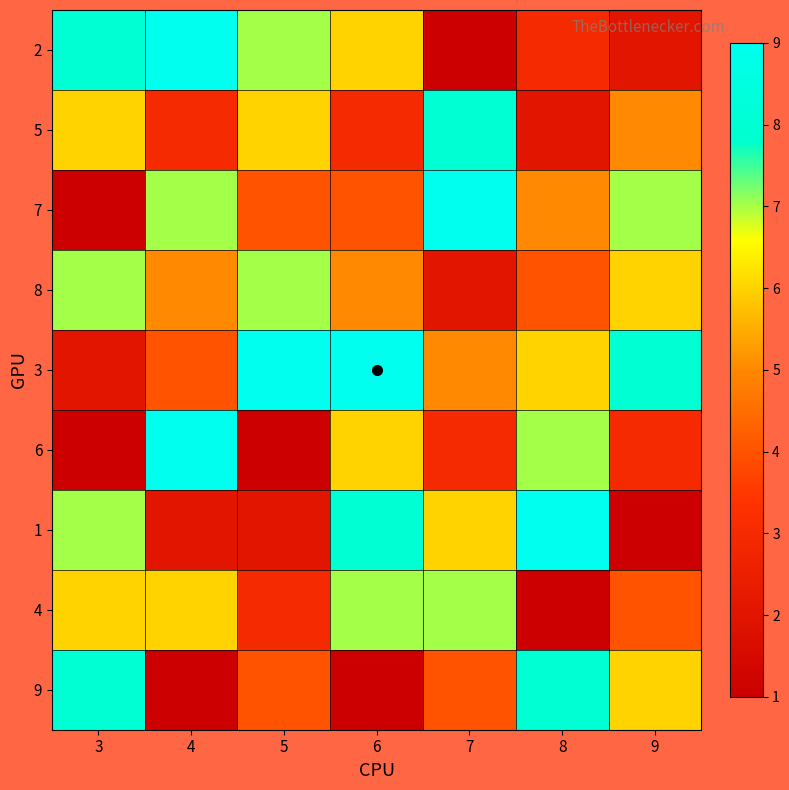

What is the spread (max minus min) of values at 8?

8